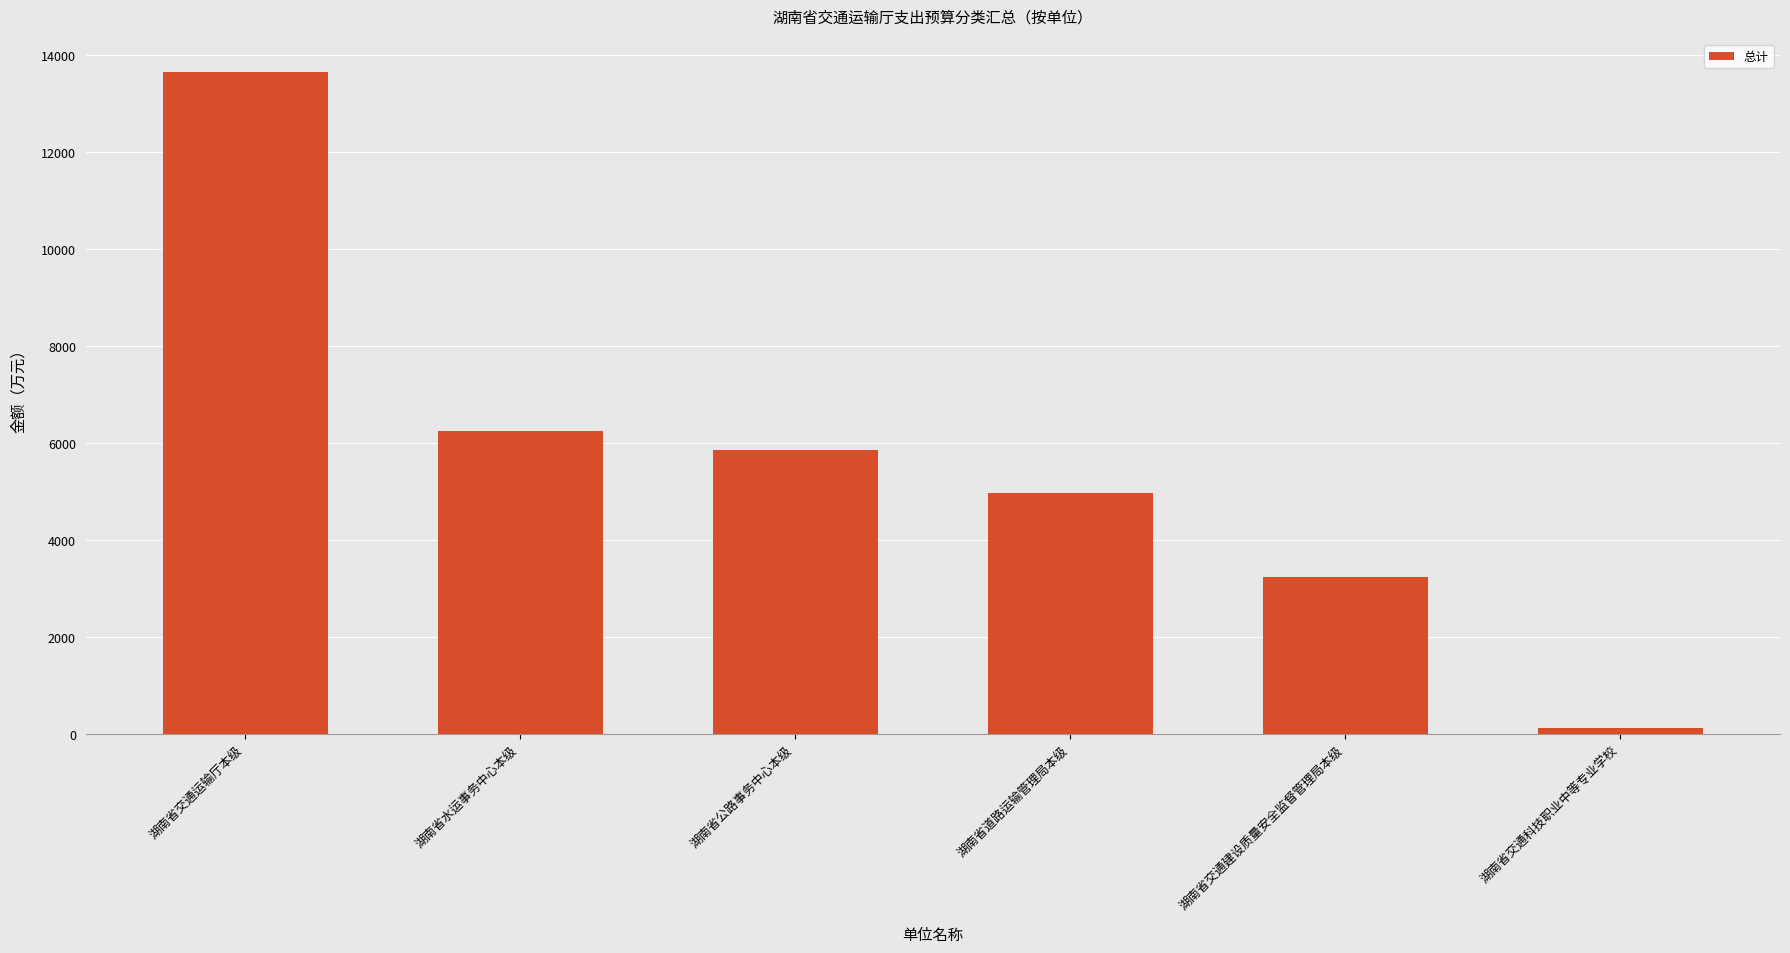

Does the chart contain stacked bars?

No